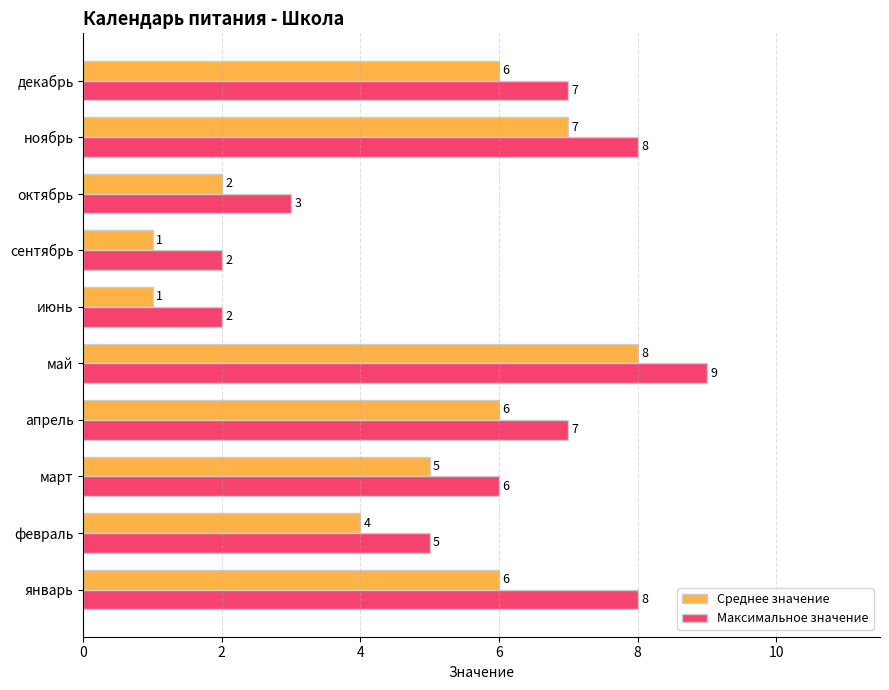

How many series are shown in this chart?

2